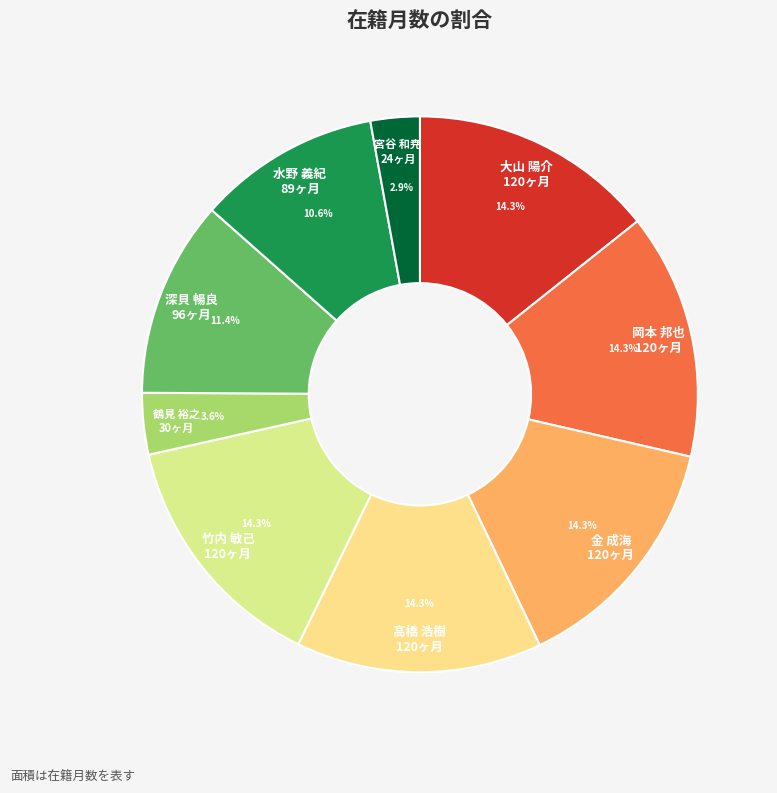

Which category has the smallest portion of the pie?

宮谷 和尭